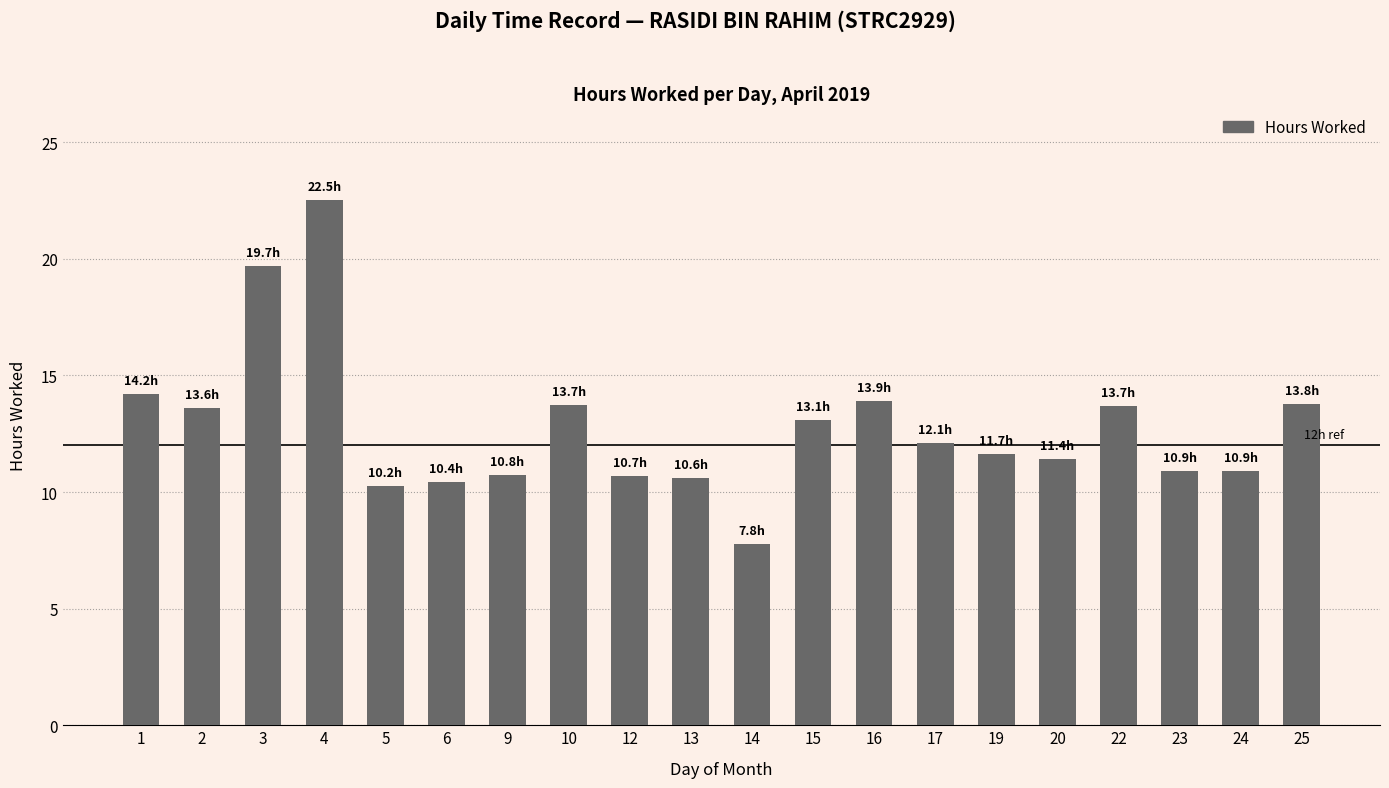

Approximately how many times larger is the value at 20 compared to 4?

0.5